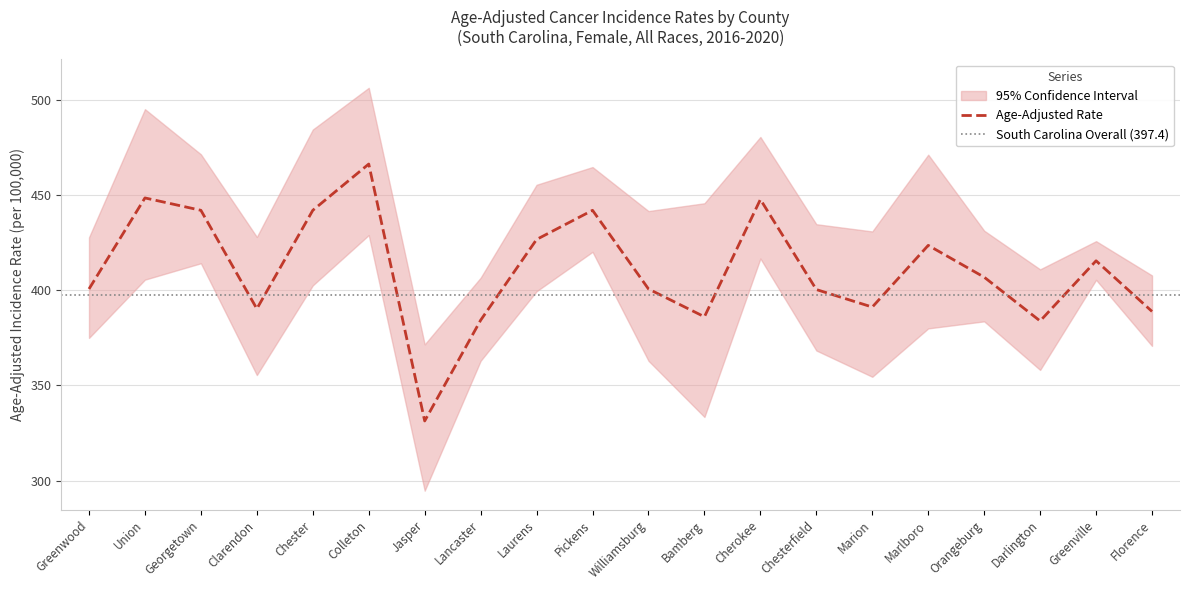

What is the difference between the highest and lowest values at Colleton?

77.3